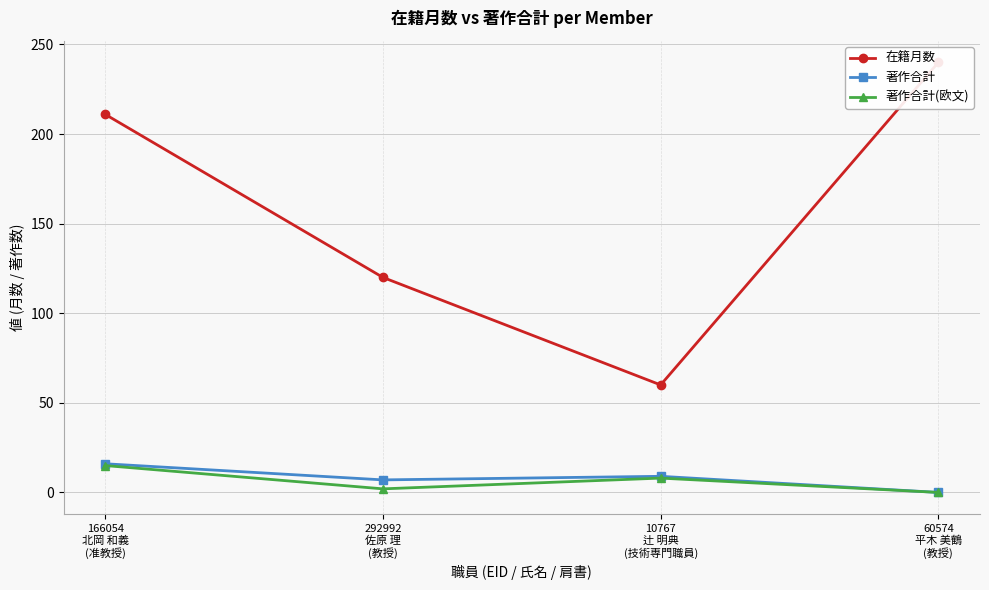

At which label does 在籍月数 first exceed 211?

60574
平木 美鶴
(教授)